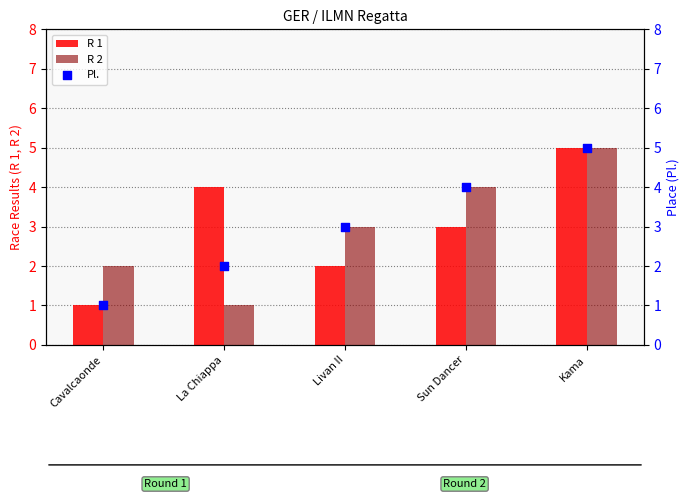

Is the value of Pl. at Sun Dancer greater than the value of R 2 at Cavalcaonde?

Yes